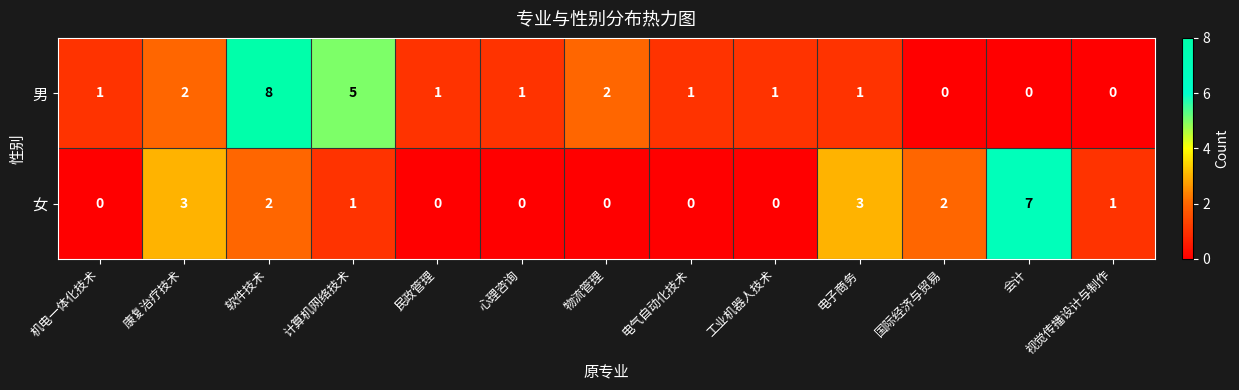

At which category is the sum across all series the highest?

软件技术